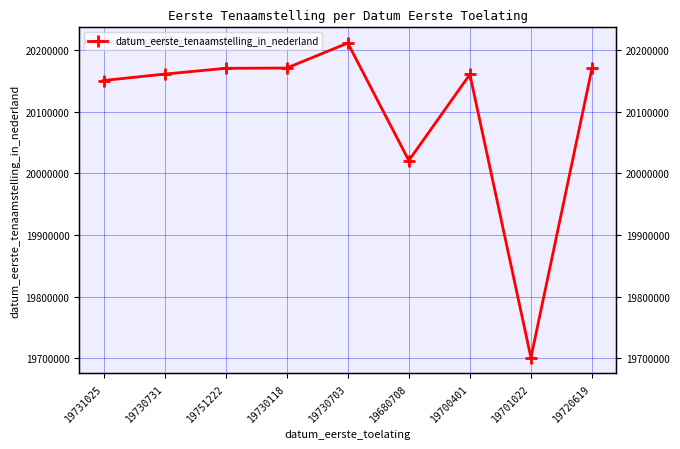

What value does the data have at 19730731?

20160825